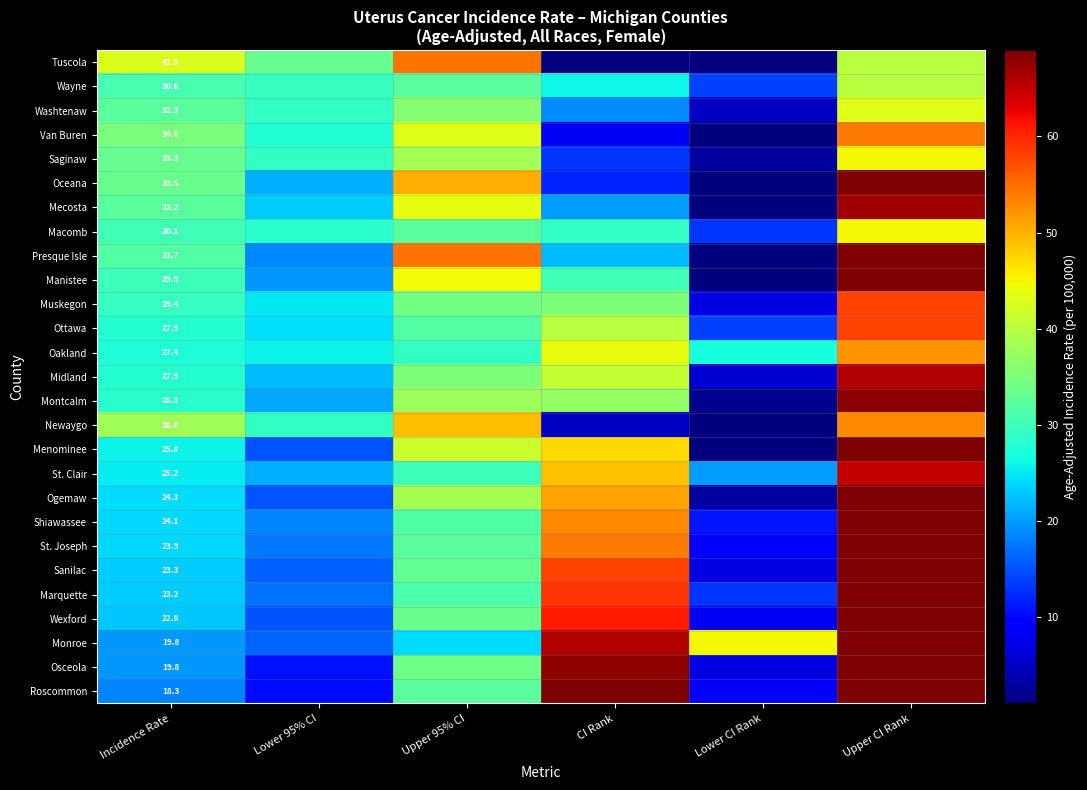

Is the value of Sanilac at Incidence Rate greater than the value of Shiawassee at Incidence Rate?

No